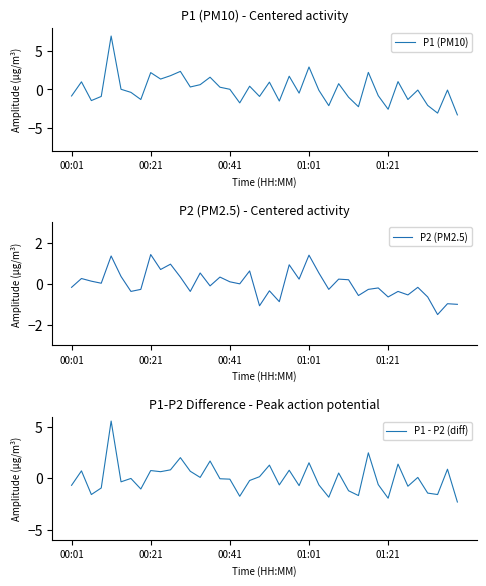

What is the greatest value displayed?

6.9